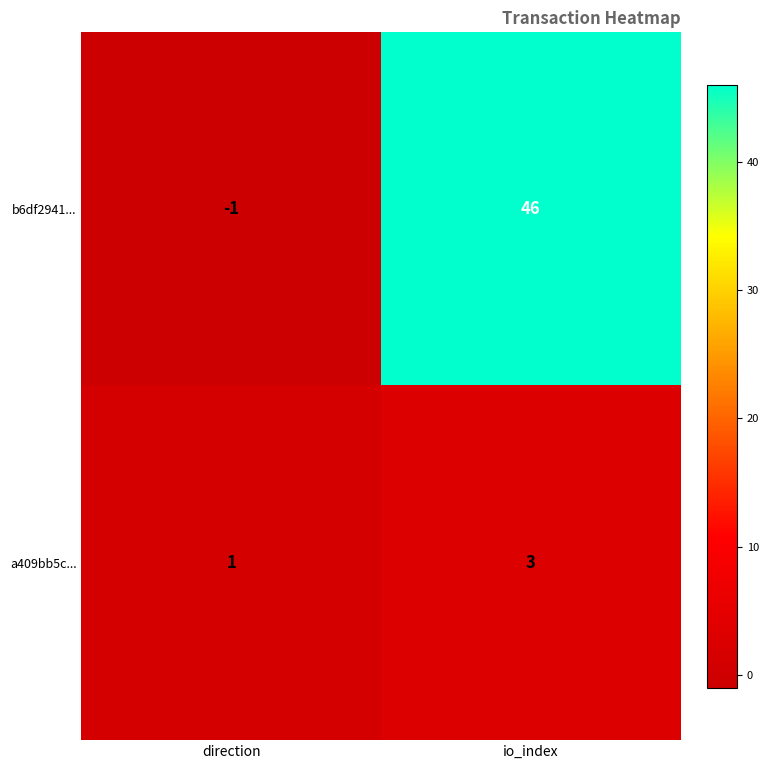

List the series in order of their peak value, highest first.

b6df2941..., a409bb5c...